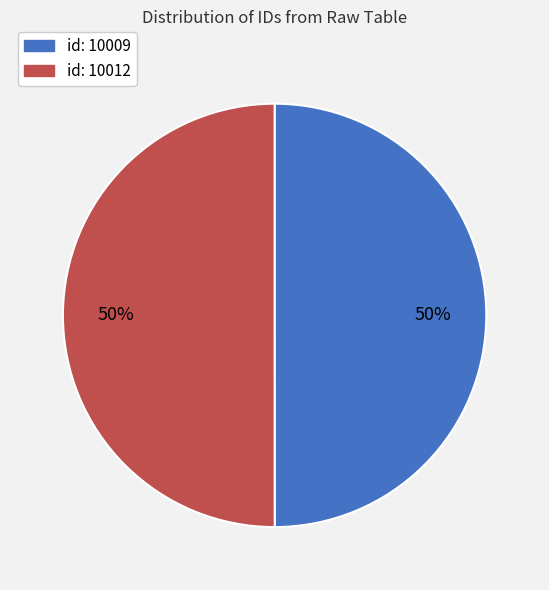

To the nearest percent, what is the average slice percentage?

50%